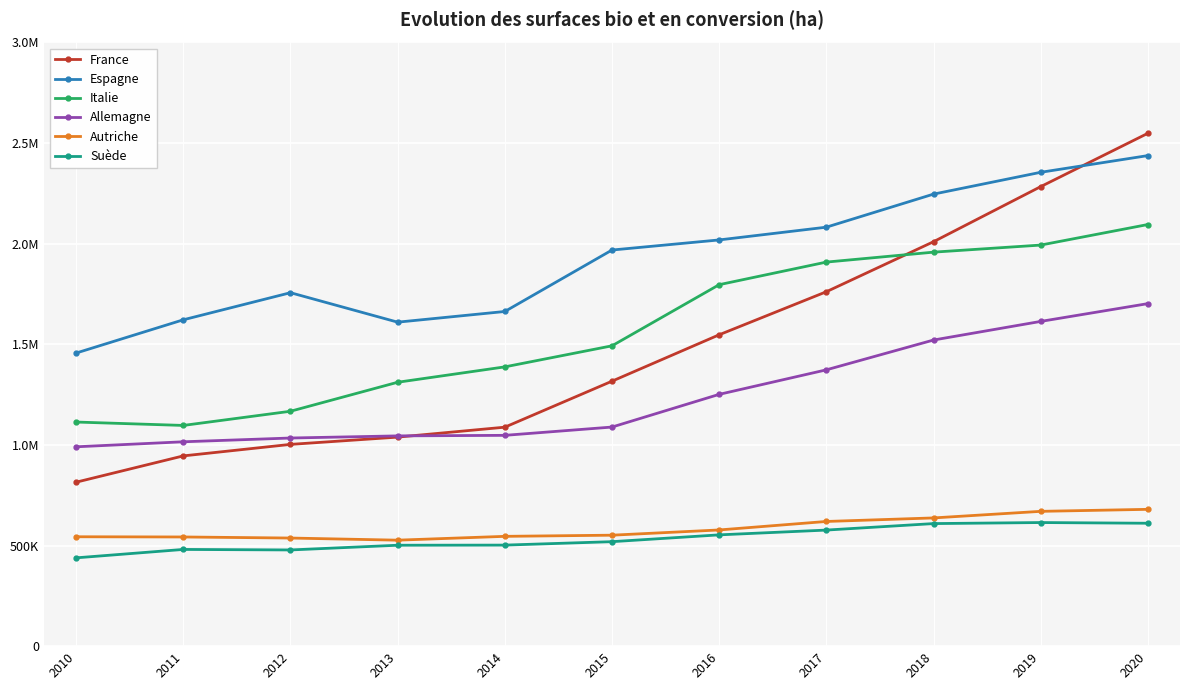

At how many categories does at least one series exceed 2287026?

2